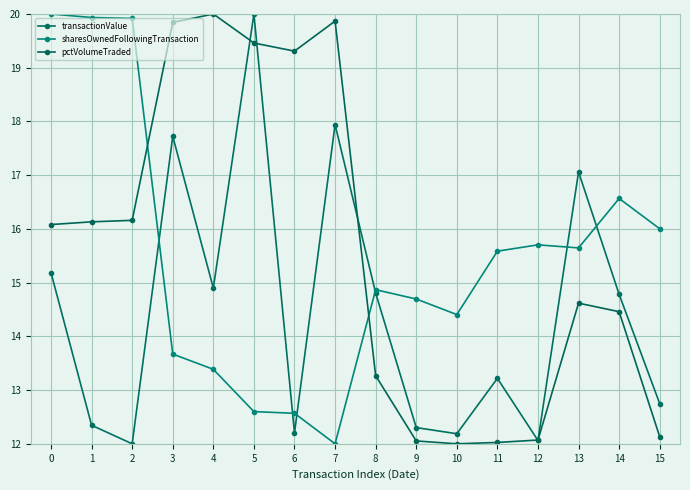

Which label corresponds to the largest value in the chart?

5